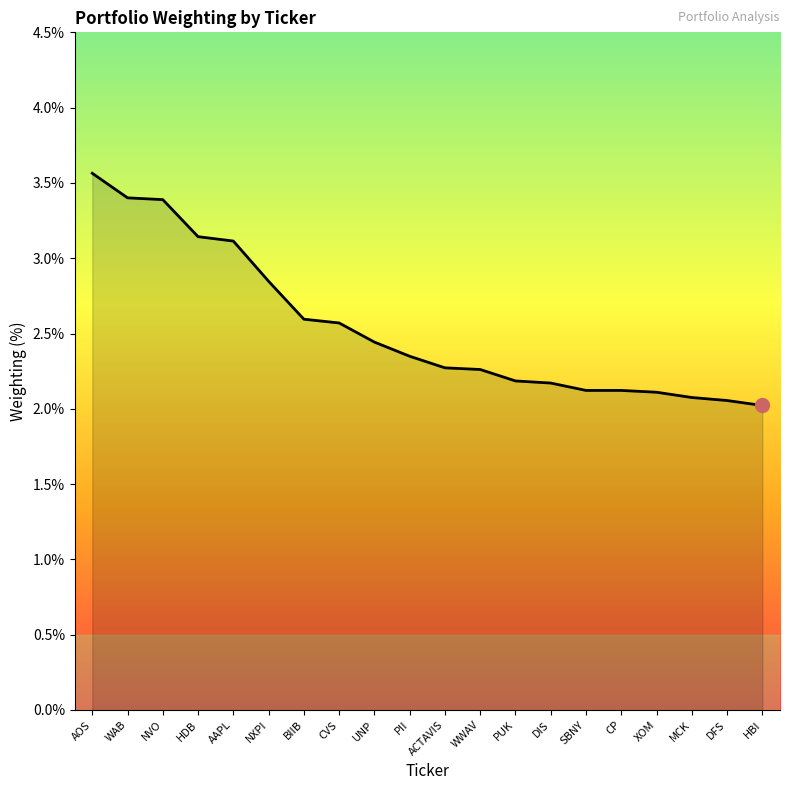

What is the ratio of the value at CVS to the value at DIS?

1.2